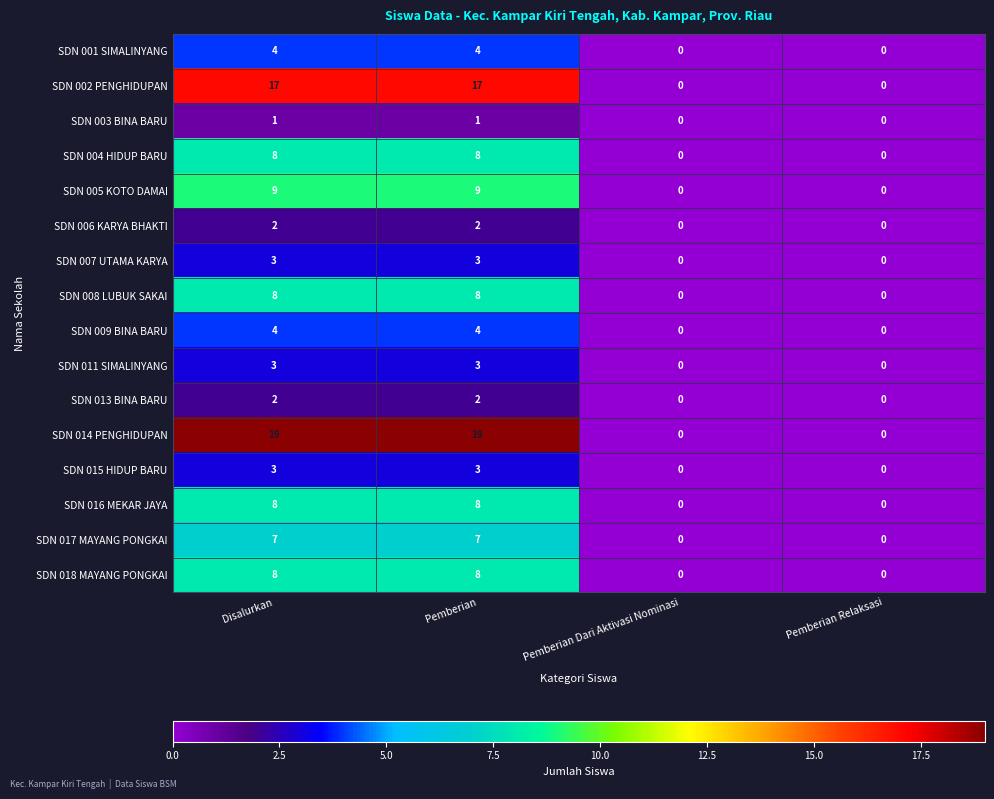

How many SDN 004 HIDUP BARU values are between 0 and 8?

4